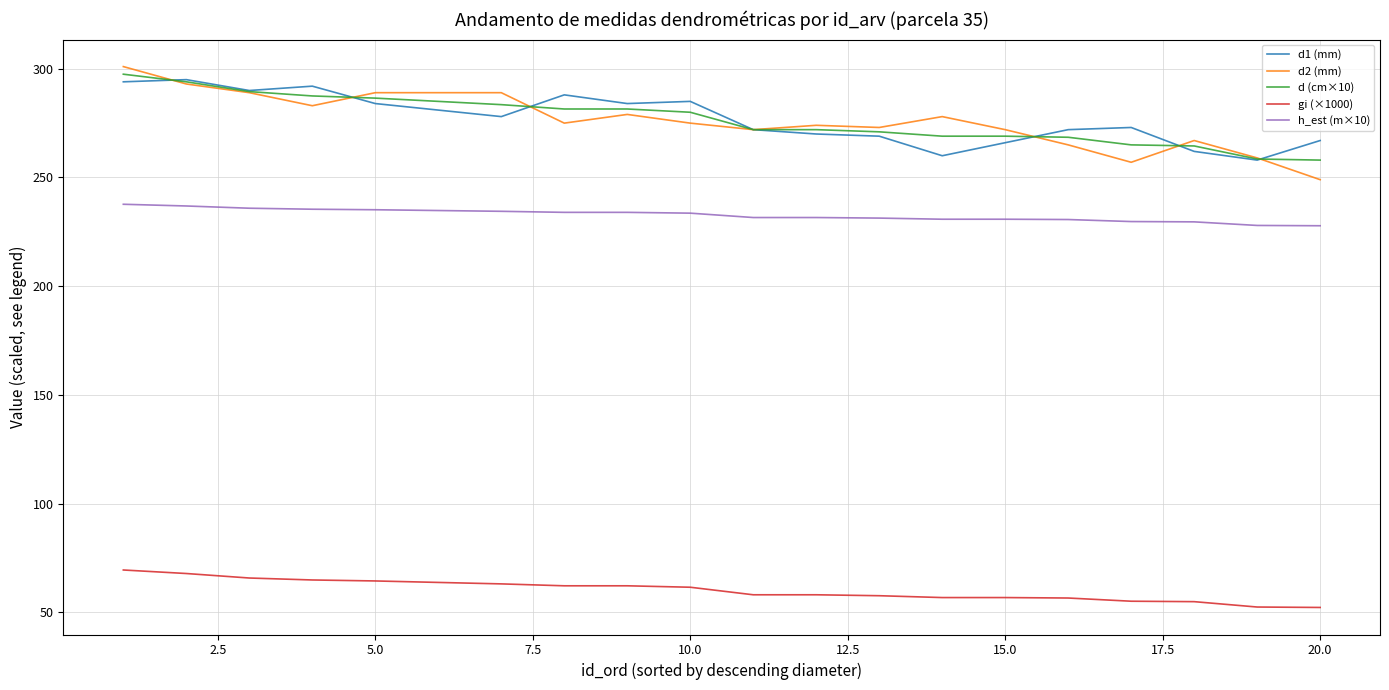

What are all the series names shown in the legend?

d1 (mm), d2 (mm), d (cm×10), gi (×1000), h_est (m×10)